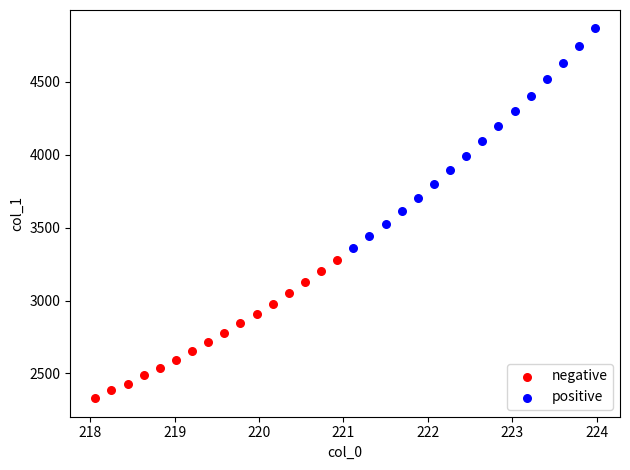

What are all the series names shown in the legend?

negative, positive